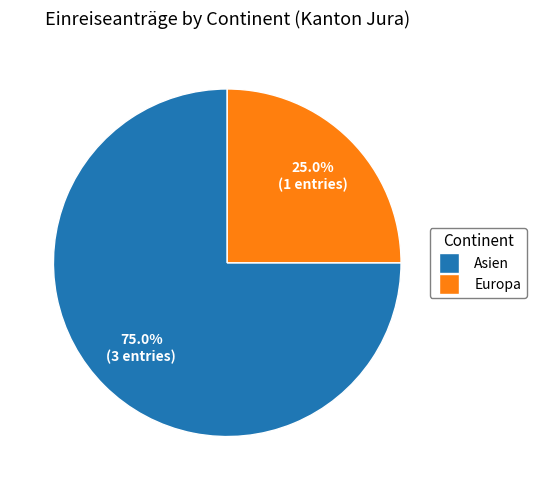

To the nearest percent, what is the difference between the largest and smallest slice percentages?

50%